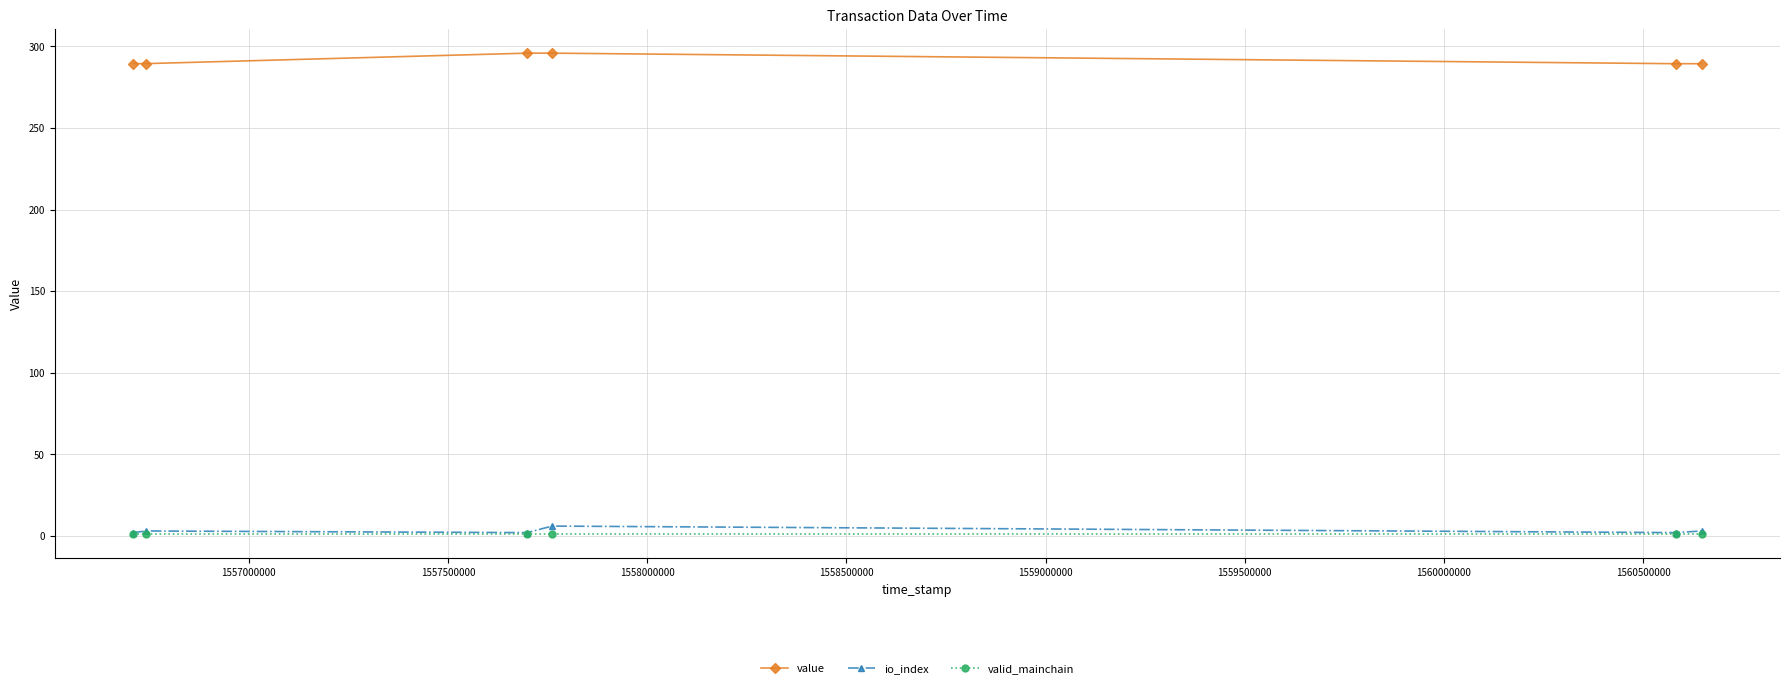

True or false: value and io_index intersect in this chart.

False